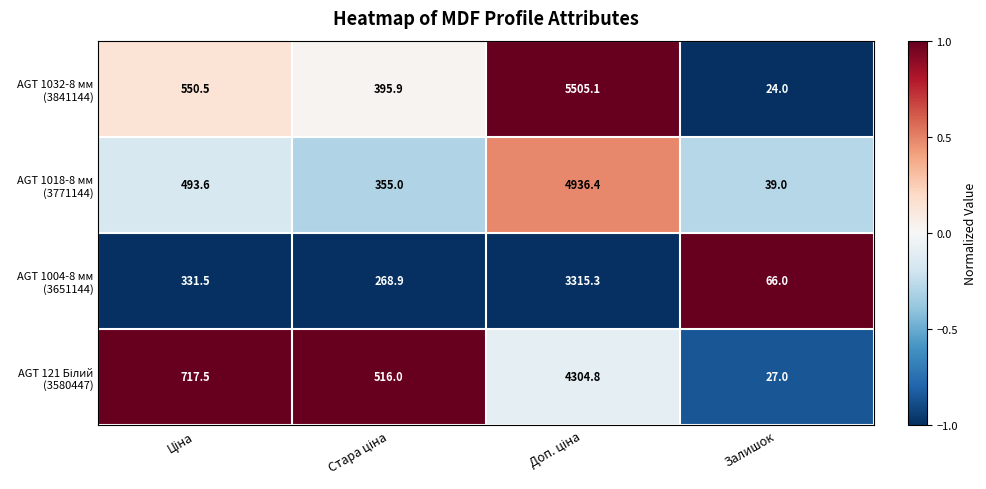

What is the total value across all series at Залишок?

156.0